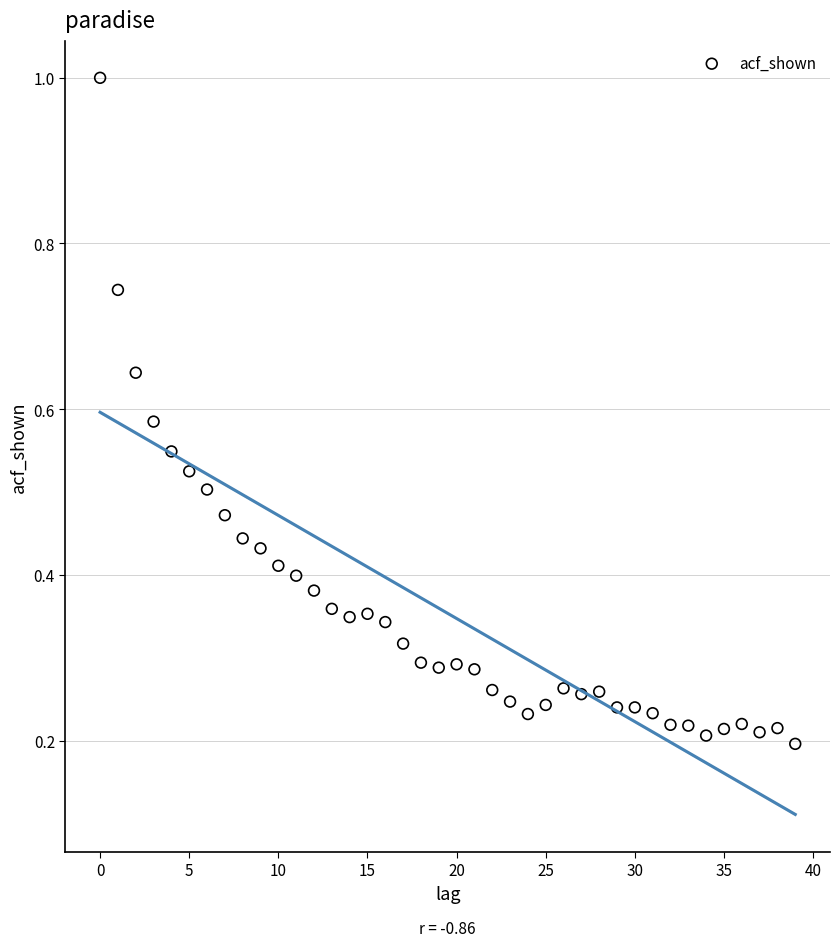

What is the range of Y values (max minus min)?

0.8